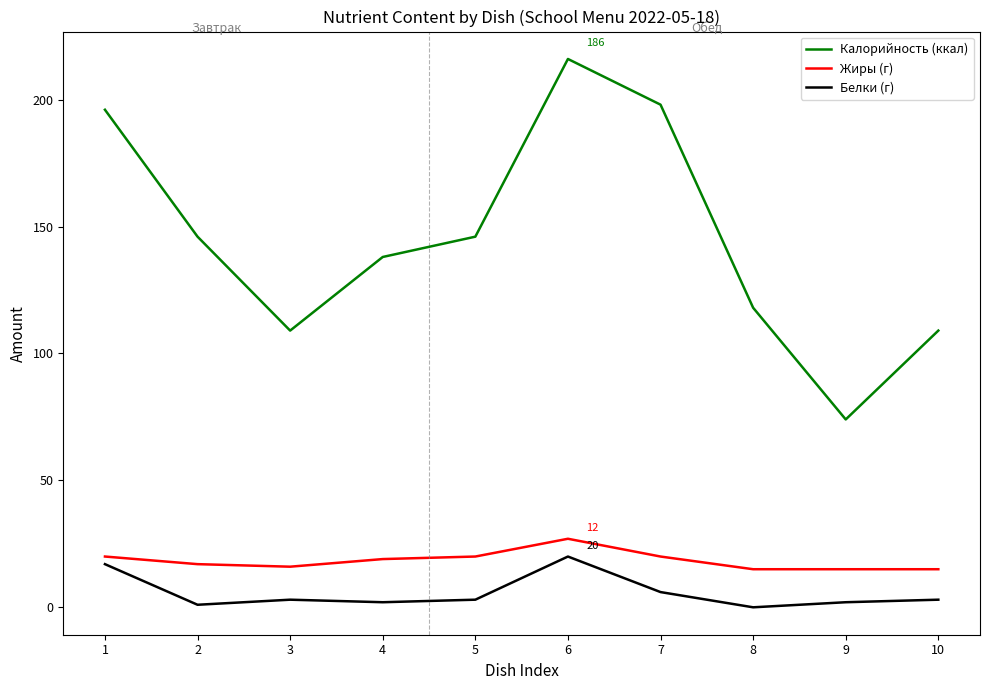

What is the spread (max minus min) of values at 6?

196